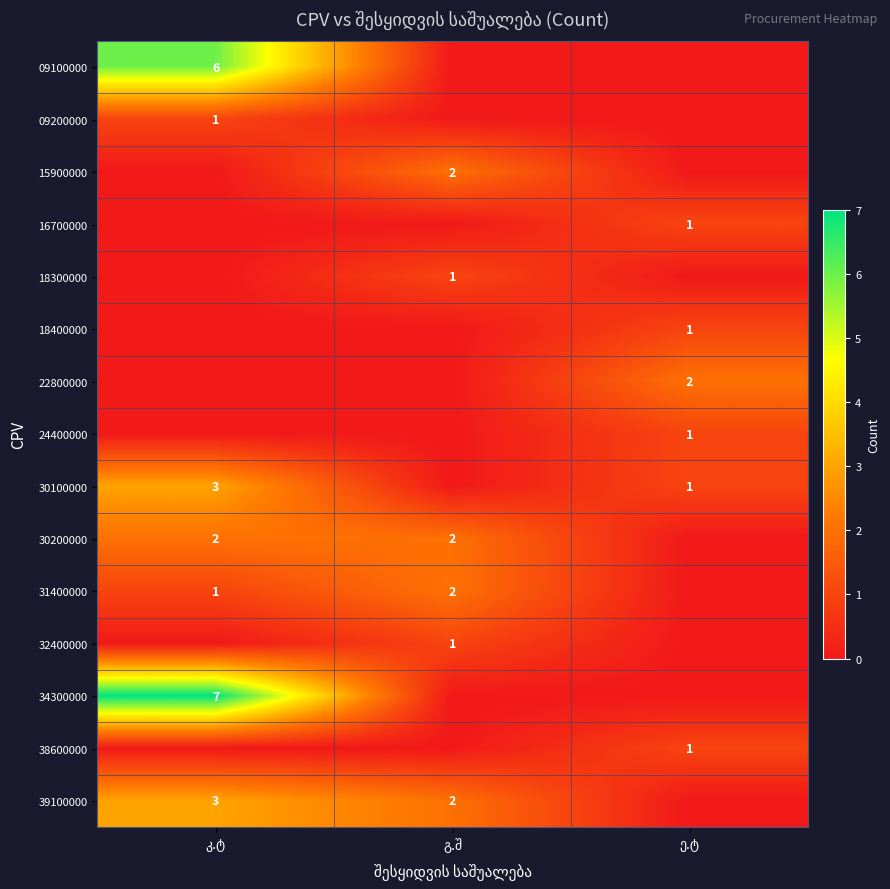

The value of 30200000 at ე.ტ is 0. True or false?

True